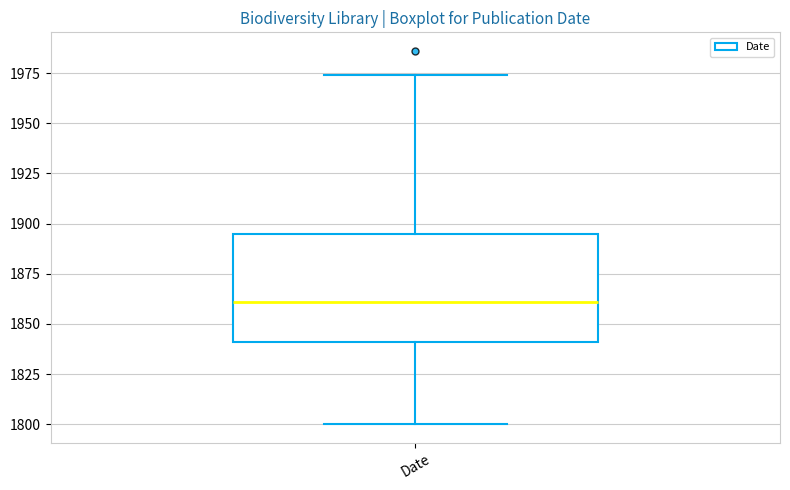

Where is the lower edge of the box for Date on the y-axis? The values are not printed on the chart, so give them approximately, as read against the axis.

1840